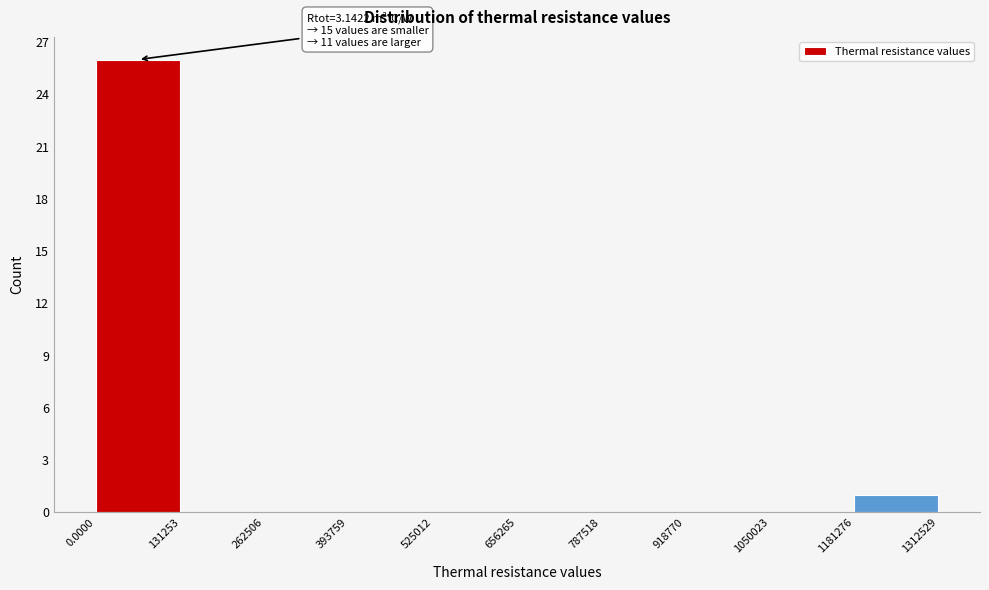

Over which range of the x-axis is the bar tallest?

0.0000 to 131253